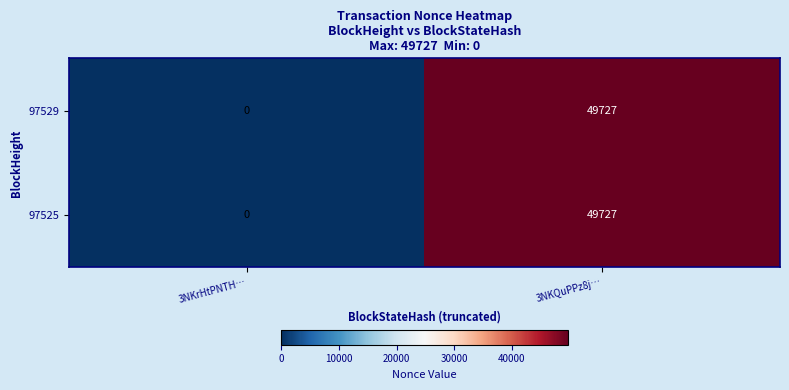

At which category is the sum across all series the highest?

3NKQuPPz8j…